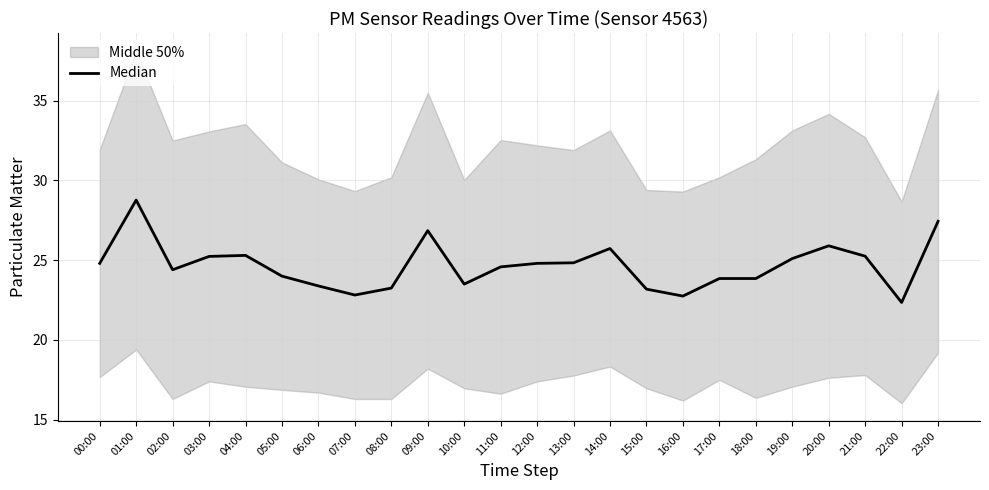

What is the average value?

24.7